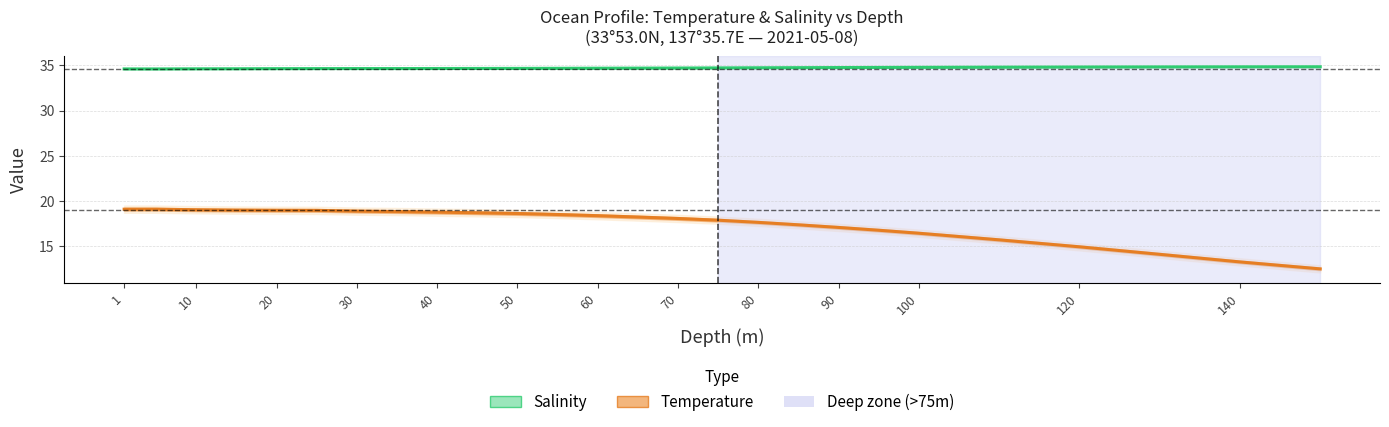

True or false: Salinity has more than 0 points higher than both neighbors.

True